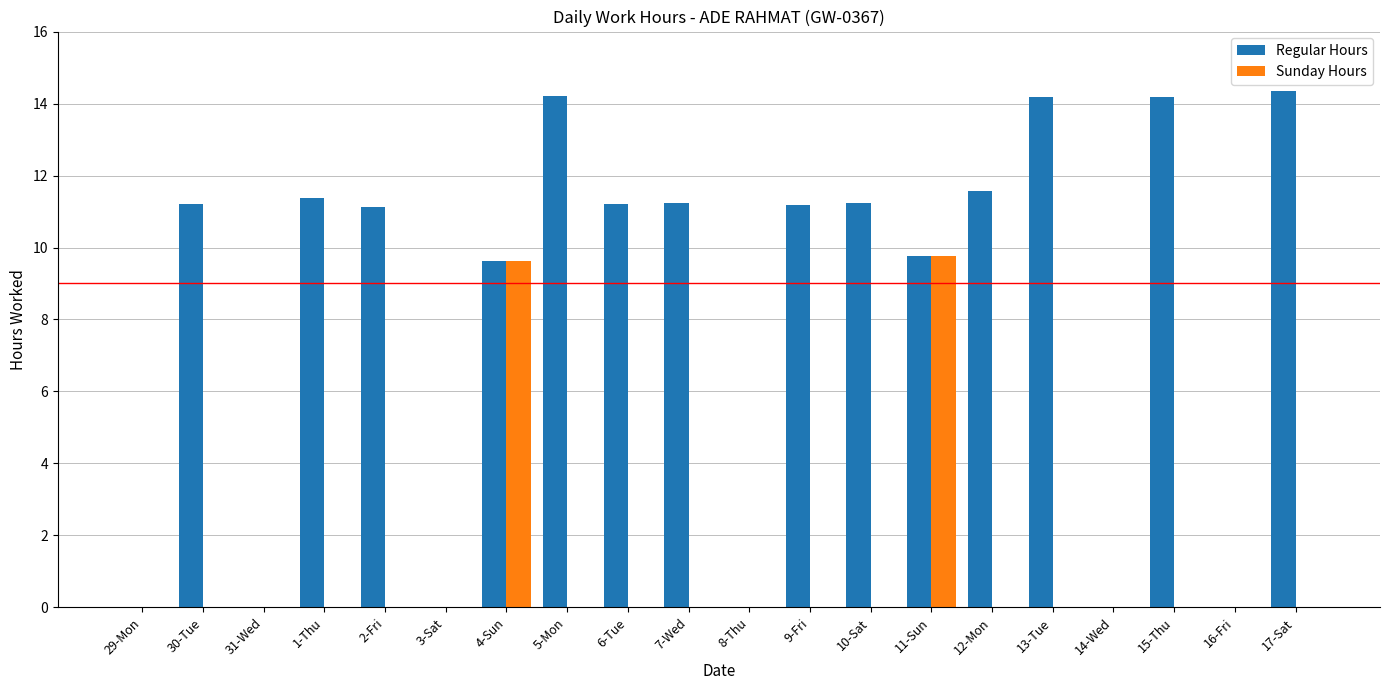

What is the maximum value shown in the chart?

14.3